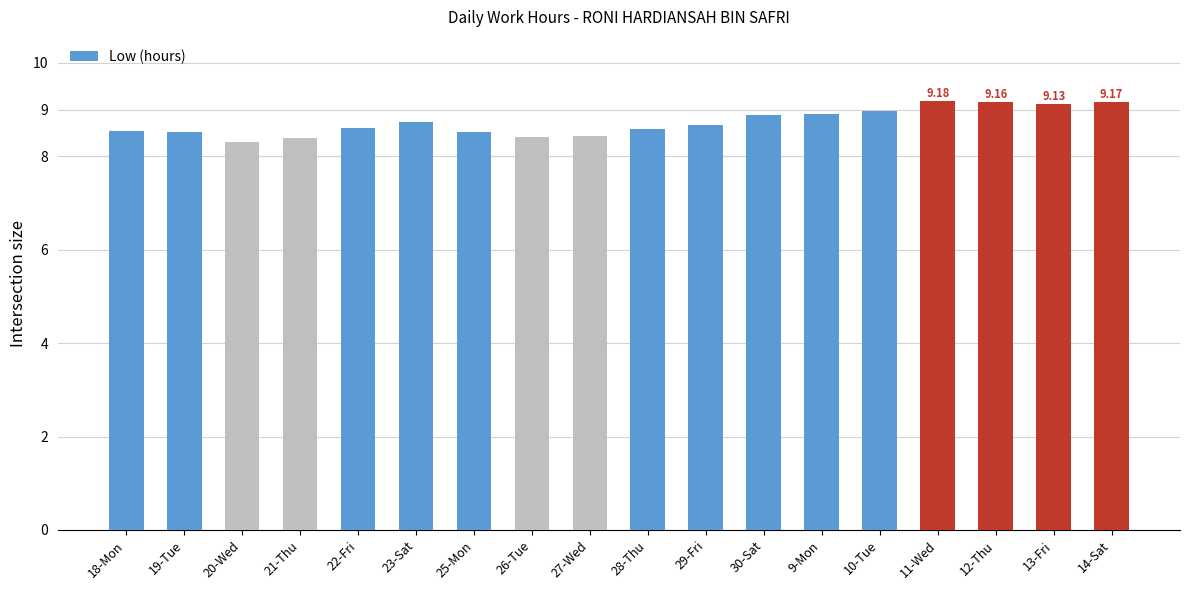

Does the chart contain any negative values?

No